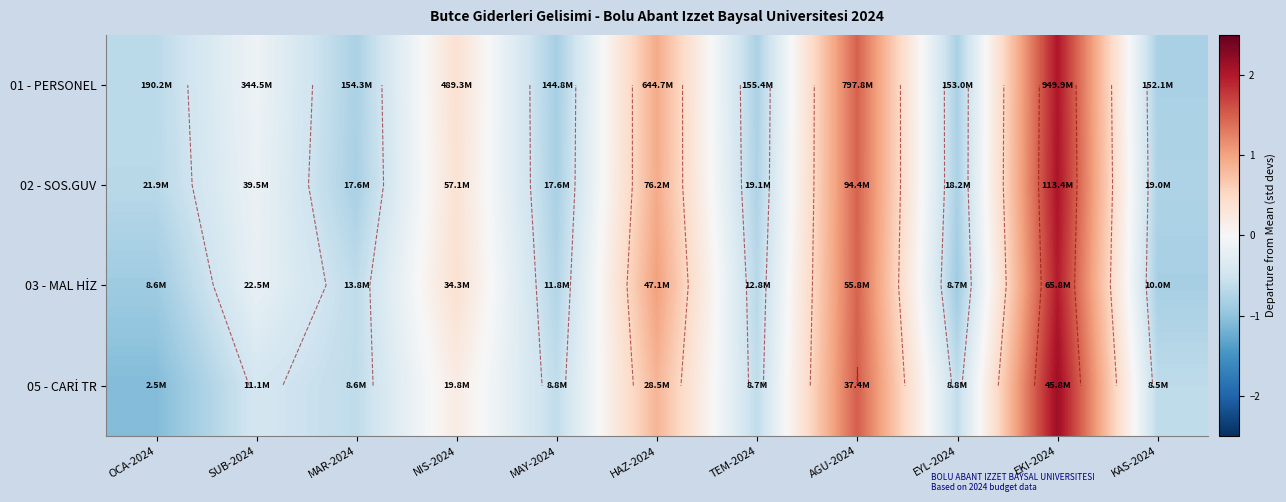

Which label corresponds to the largest value in the chart?

EKI-2024